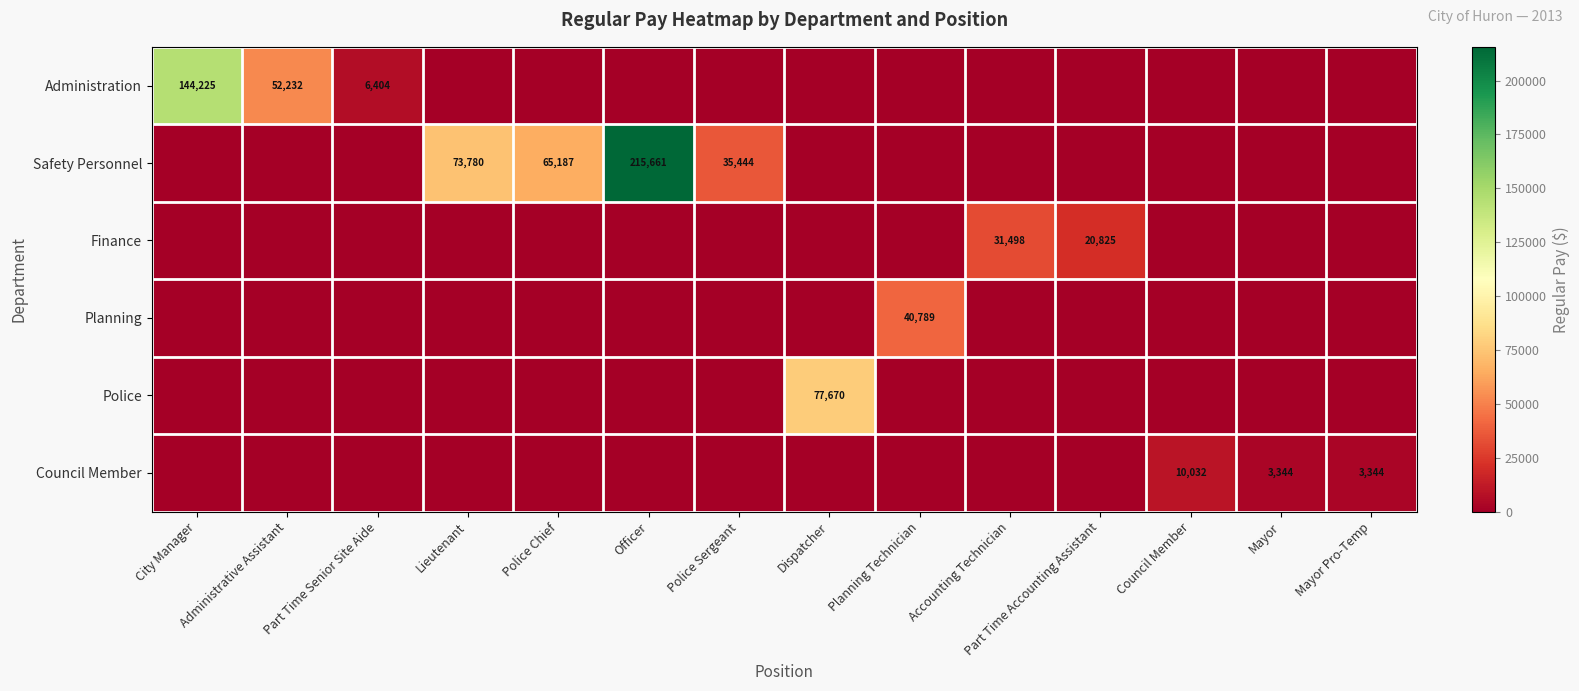

What is the difference between the highest and lowest values at Lieutenant?

73780